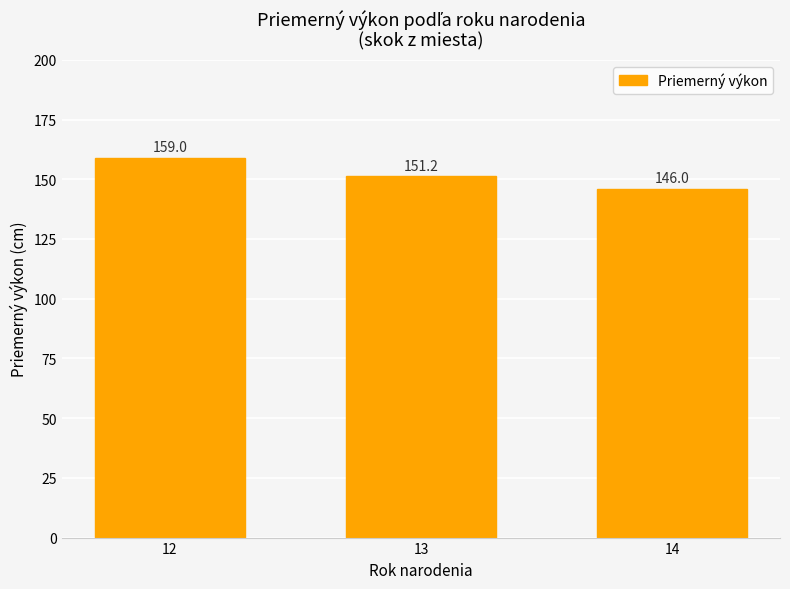

What is the value of the 1st bar from the left?

159.0